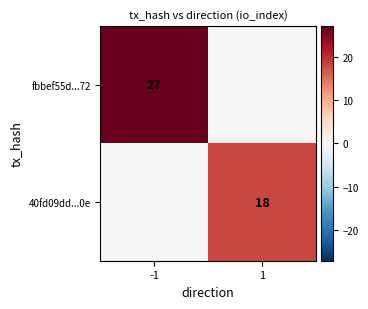

What is the difference between the 40fd09dd...0e values at -1 and 1?

18